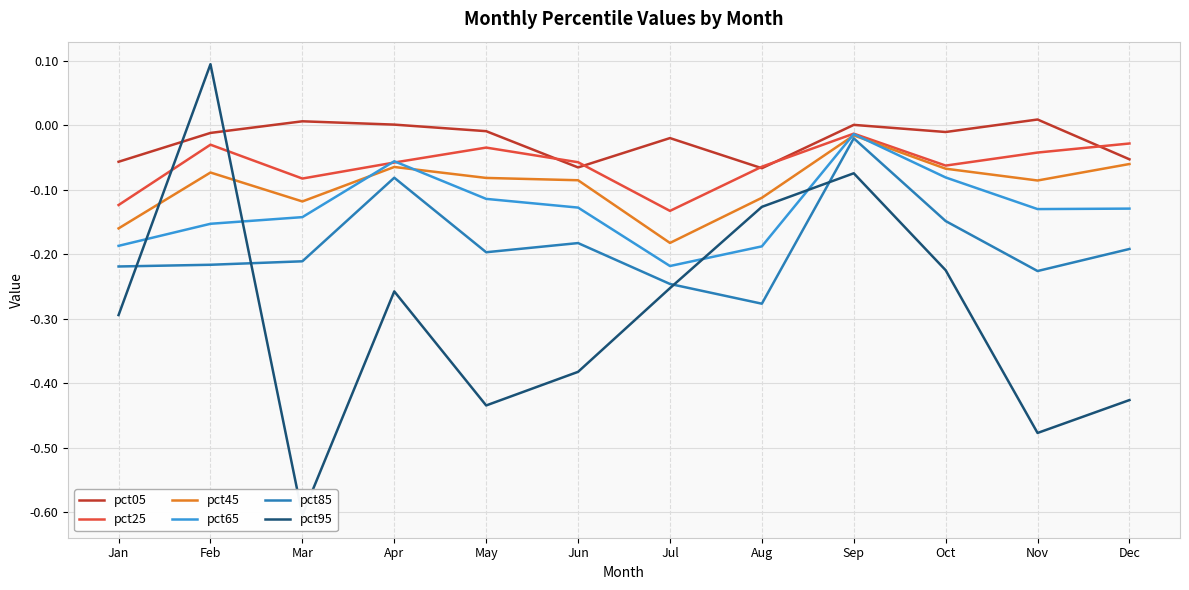

True or false: pct85 has a value of -0.1 at Jun.

False